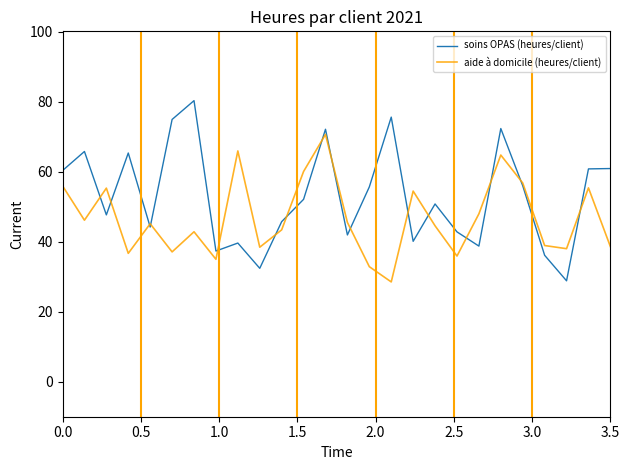

At how many categories does at least one series exceed 42?

22